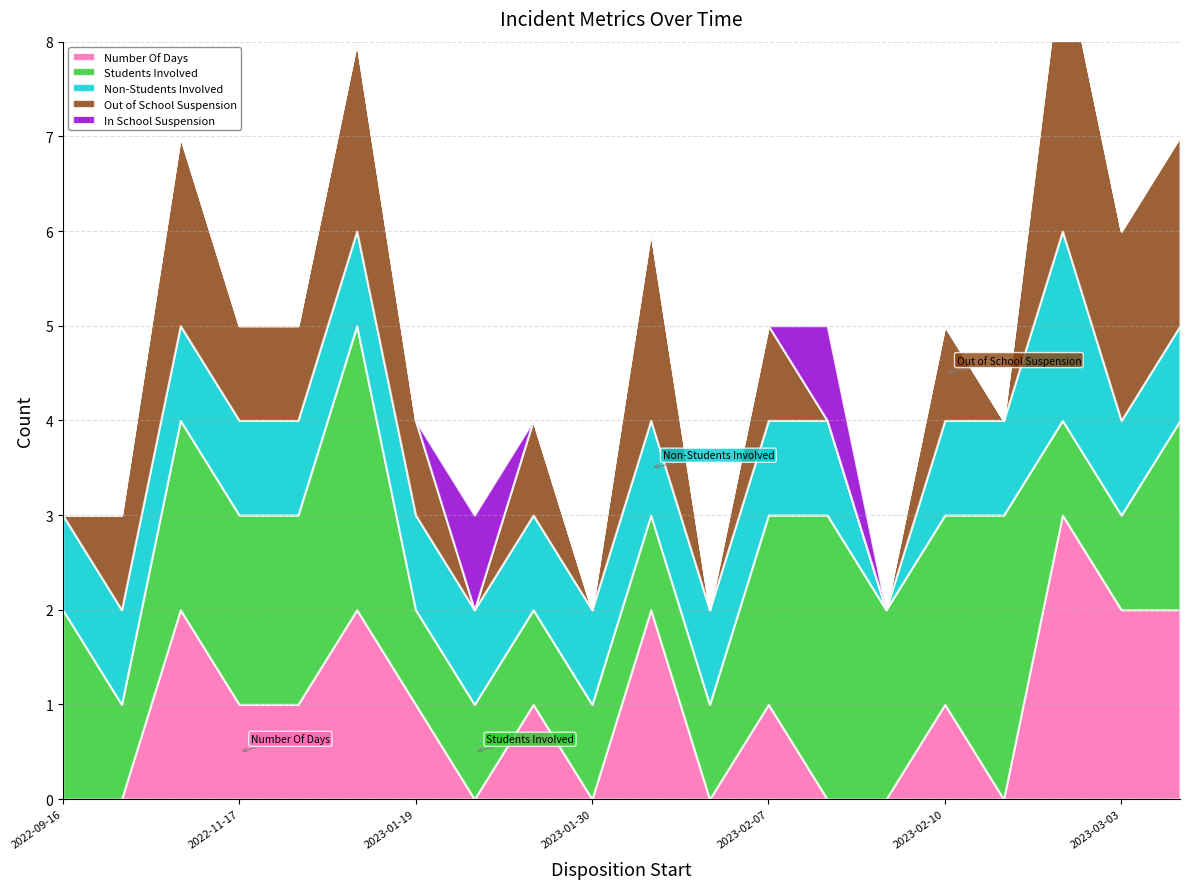

Reading right to left, what are all the values shown in this chart?

Number Of Days: 2	2	3	0	1	0	0	1	0	2	0	1	0	1	2	1	1	2	0	0
Students Involved: 2	1	1	3	2	2	3	2	1	1	1	1	1	1	3	2	2	2	1	2
Non-Students Involved: 1	1	2	1	1	0	1	1	1	1	1	1	1	1	1	1	1	1	1	1
Out of School Suspension: 2	2	3	0	1	0	0	1	0	2	0	1	0	1	2	1	1	2	1	0
In School Suspension: 0	0	0	0	0	0	1	0	0	0	0	0	1	0	0	0	0	0	0	0